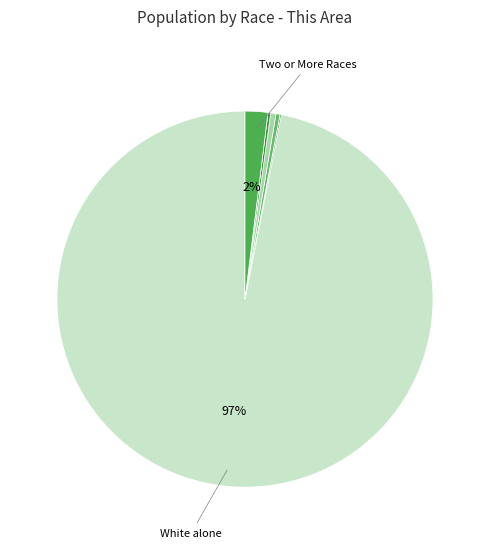

Which slice is the largest?

White alone